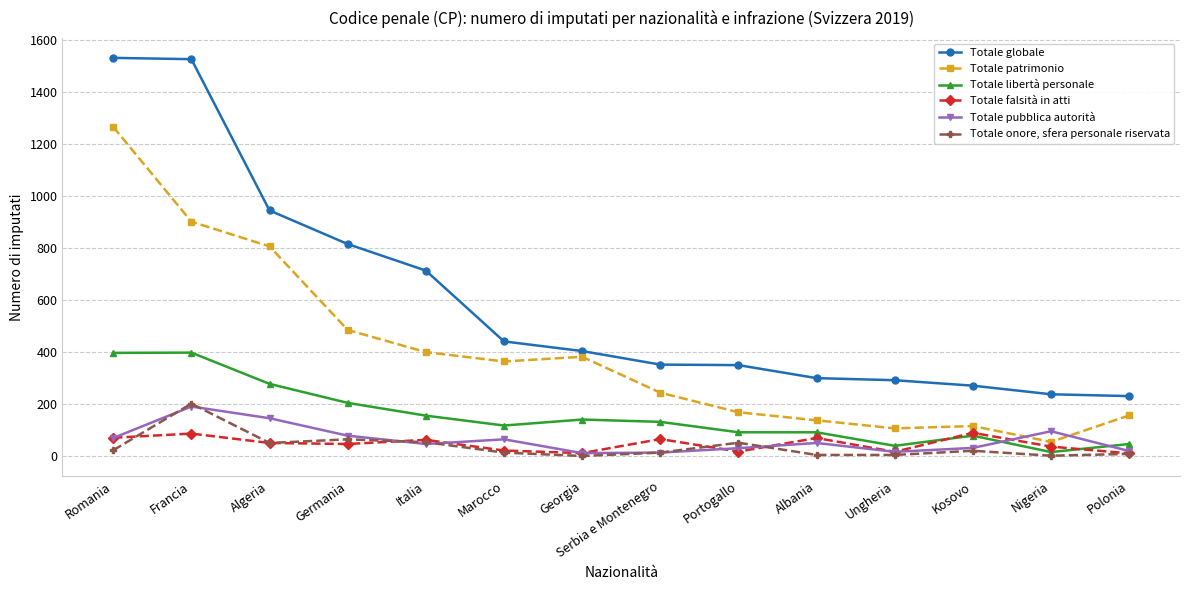

What is the label of the 5th point from the right?

Albania